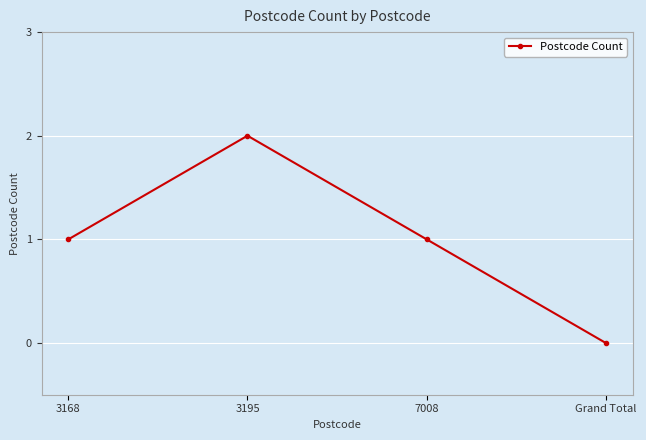

Does the chart display data point markers on the line(s)?

Yes